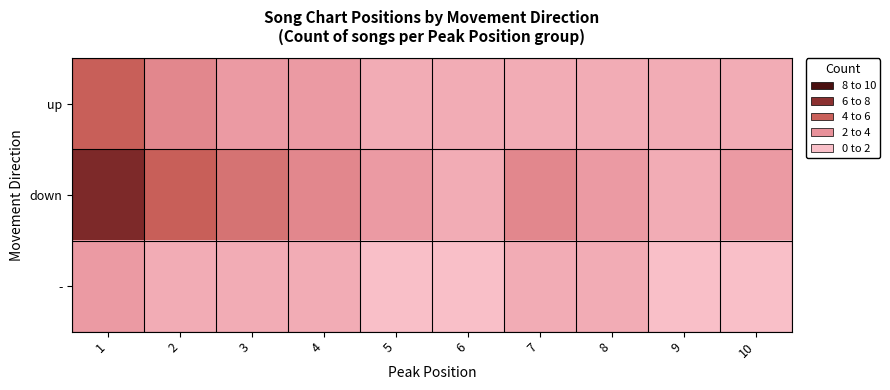

Count the number of data series in this chart.

3